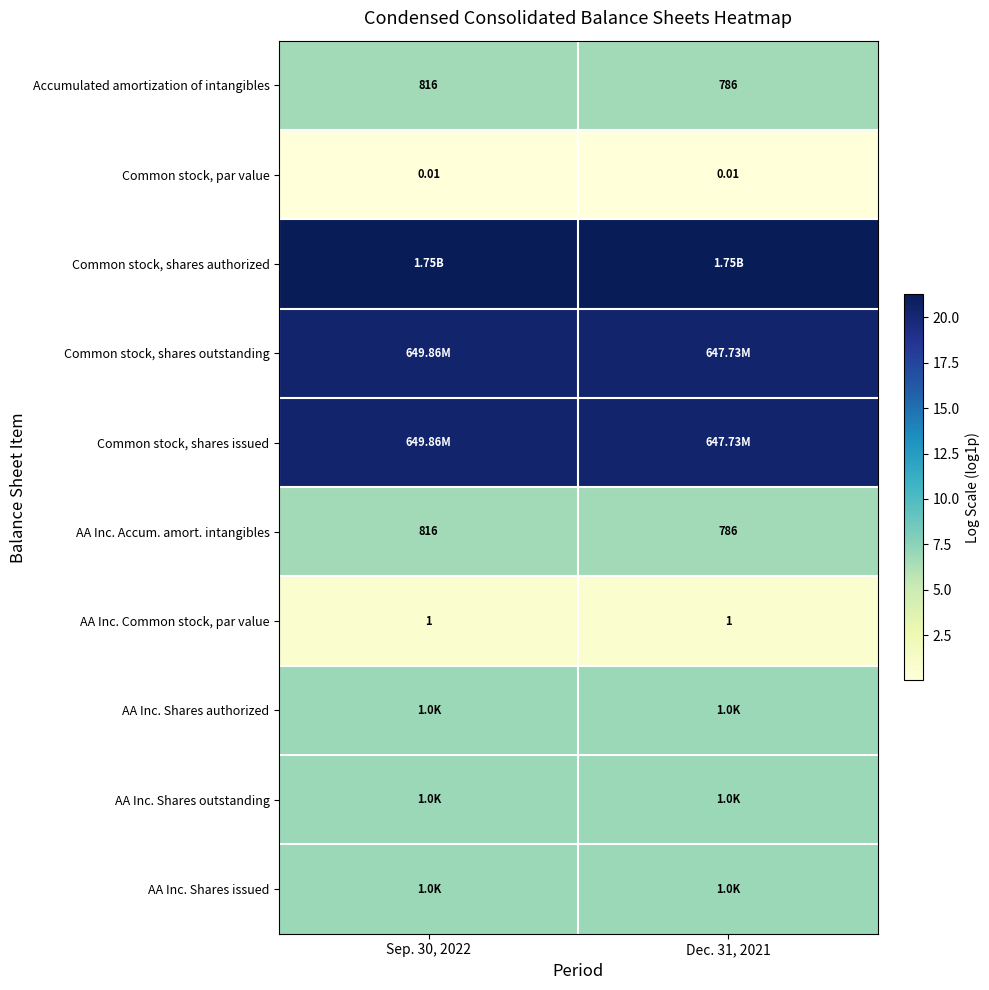

Is the value of Accumulated amortization of intangibles at Dec. 31, 2021 greater than the value of Common stock, par value at Dec. 31, 2021?

Yes